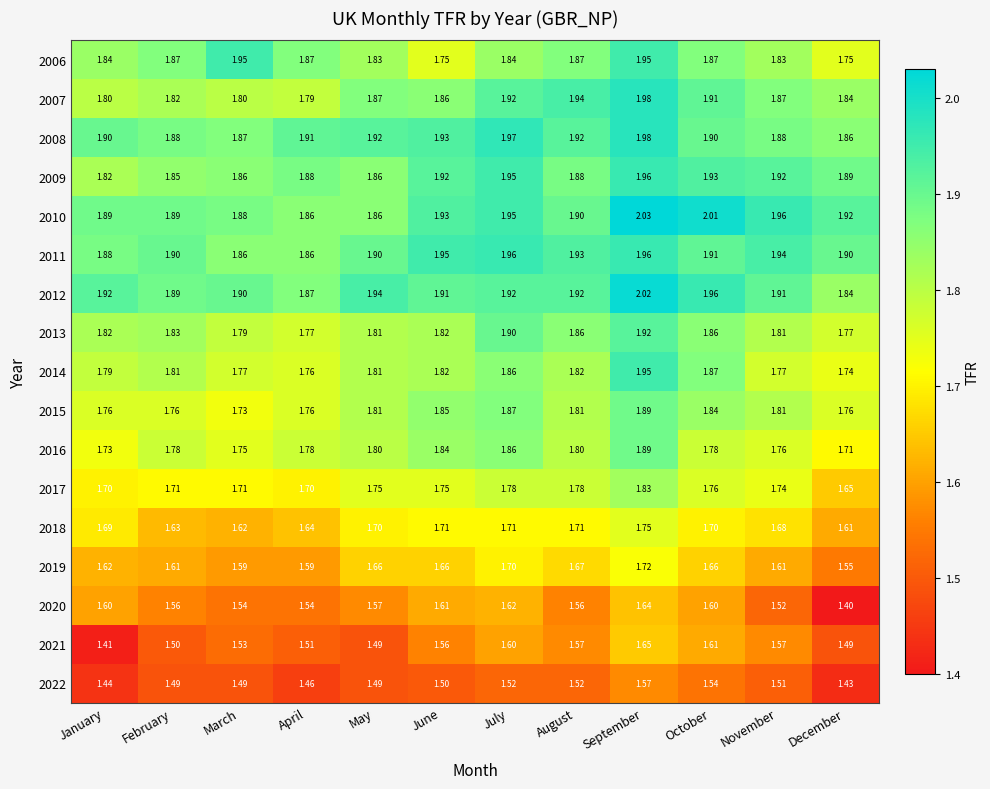

Which series has the largest total across all categories?

2010